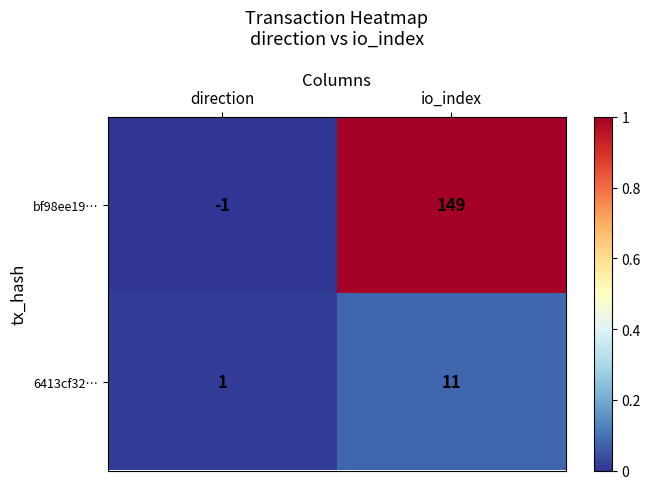

At io_index, list the series in order from largest to smallest.

bf98ee19…, 6413cf32…